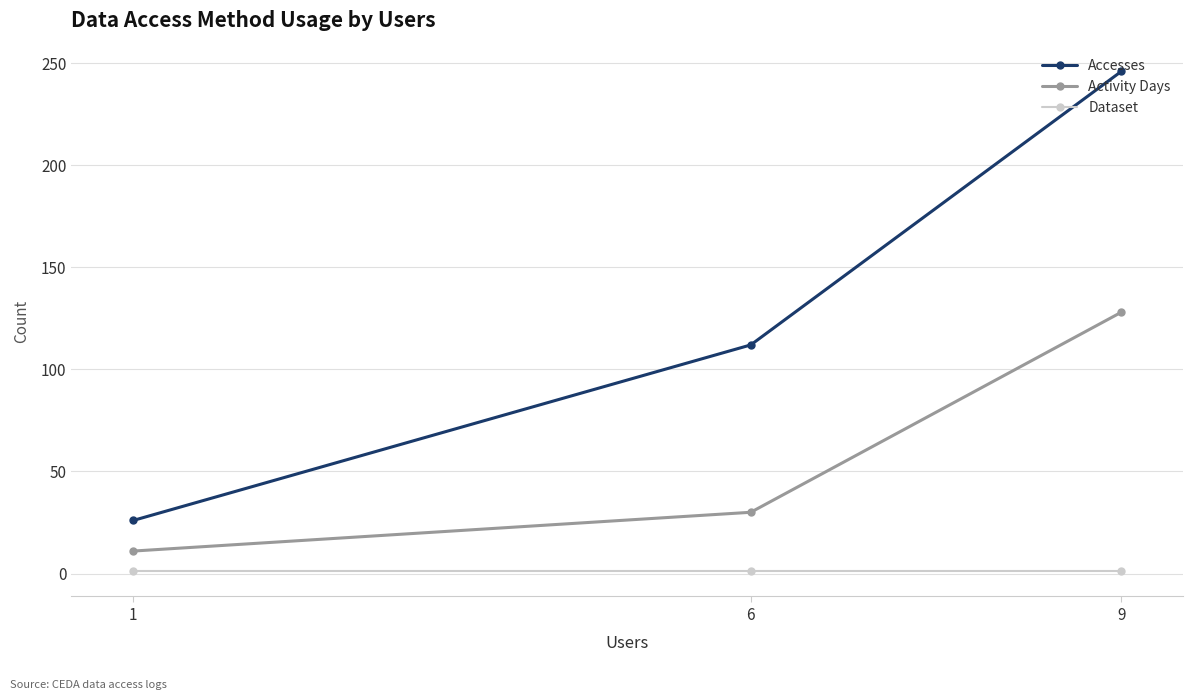

How many data points in Activity Days are above 30?

1